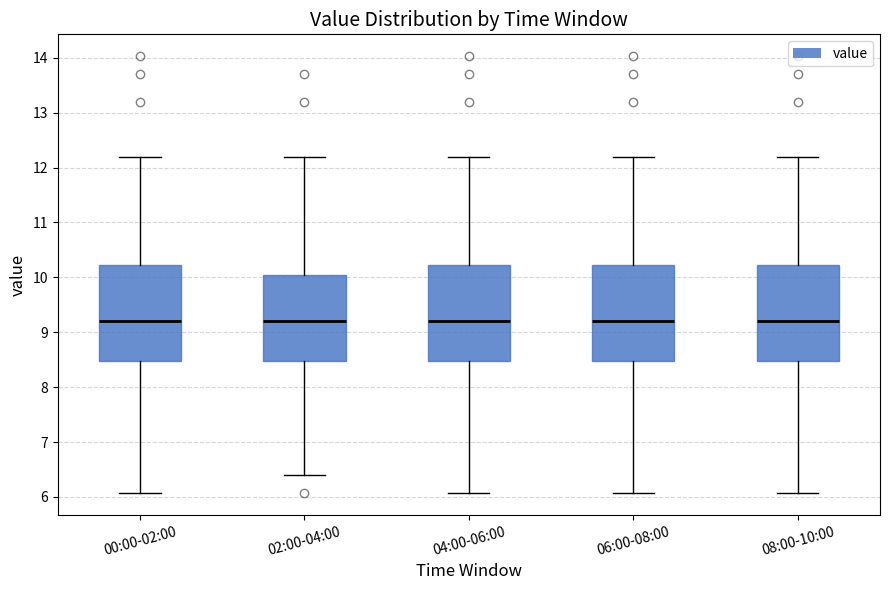

Reading left to right, read every box against the y-axis: the position of its median line, the range the box covers, and the ends of its whiskers. The values are not printed on the chart, so give them approximately, as read against the axis.

00:00-02:00: median 9.2, box 8.5 to 10.2, whiskers 6.1 to 12.2
02:00-04:00: median 9.2, box 8.5 to 10.1, whiskers 6.4 to 12.2
04:00-06:00: median 9.2, box 8.5 to 10.2, whiskers 6.1 to 12.2
06:00-08:00: median 9.2, box 8.5 to 10.2, whiskers 6.1 to 12.2
08:00-10:00: median 9.2, box 8.5 to 10.2, whiskers 6.1 to 12.2